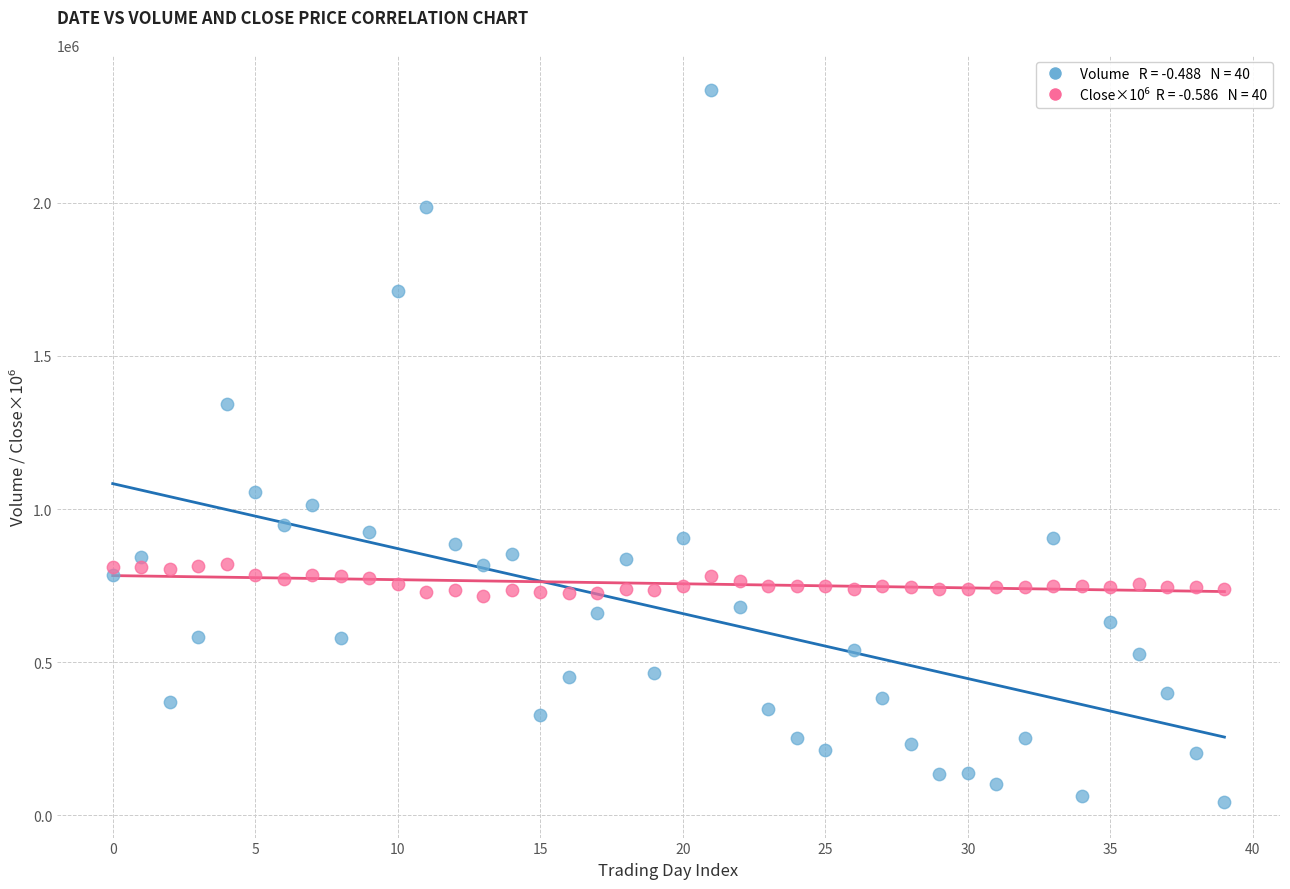

Across all data points, what is the range of Y values (max minus min)?

2323500